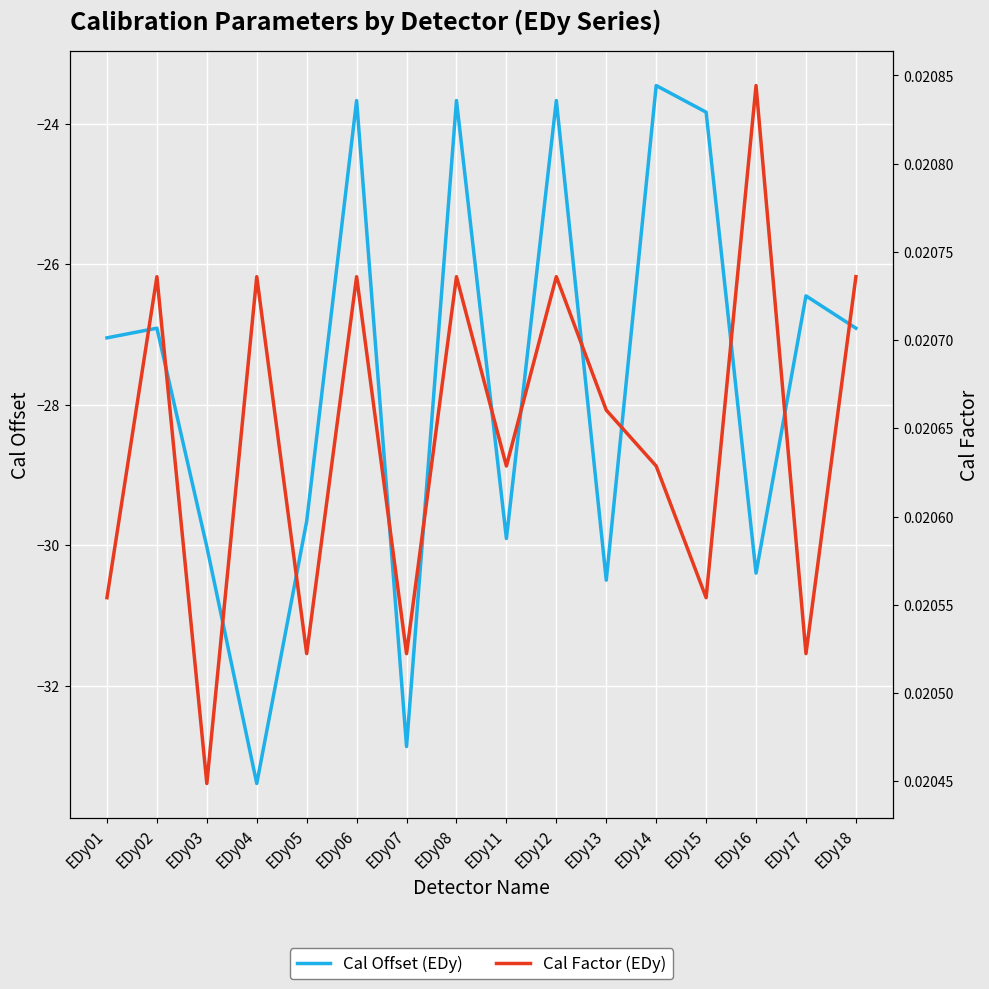

At which category does Cal Factor (EDy) reach its first local peak?

EDy02